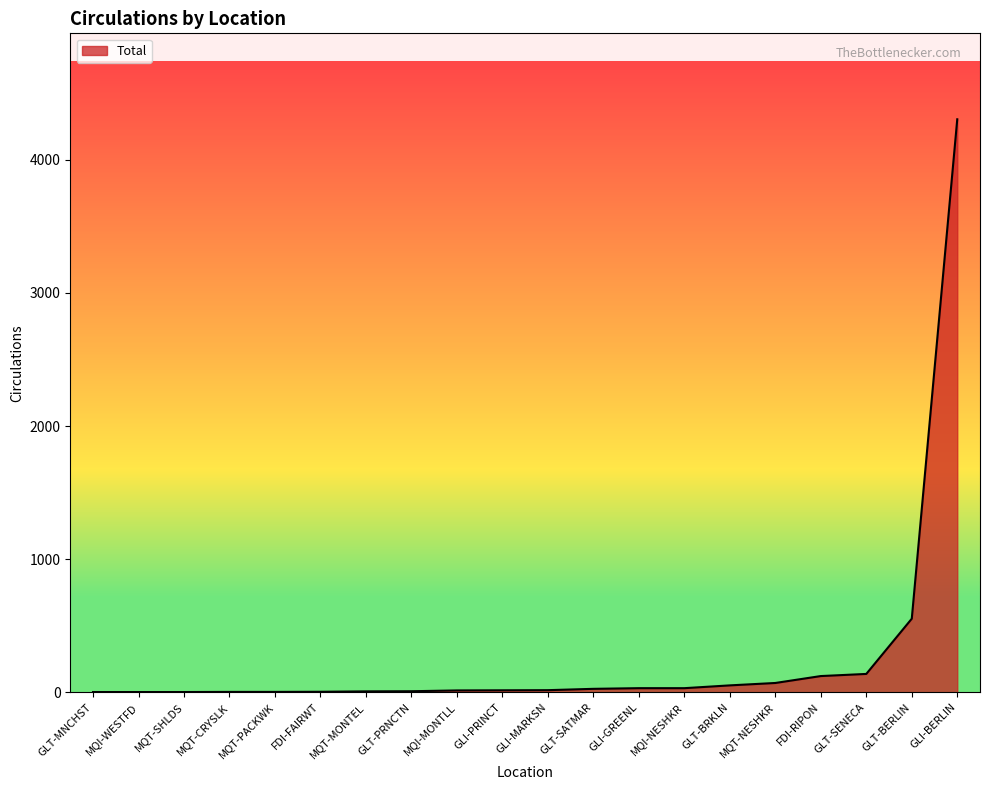

True or false: the data shows 138 at GLT-SENECA.

True